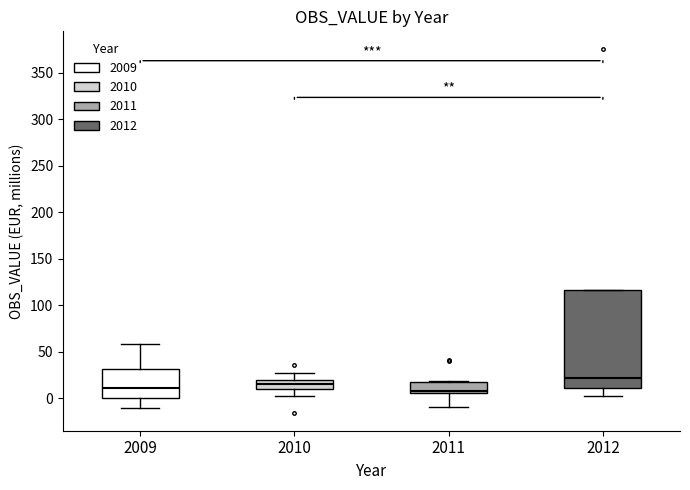

Which box is the tallest, from its lower edge to its upper edge?

2012